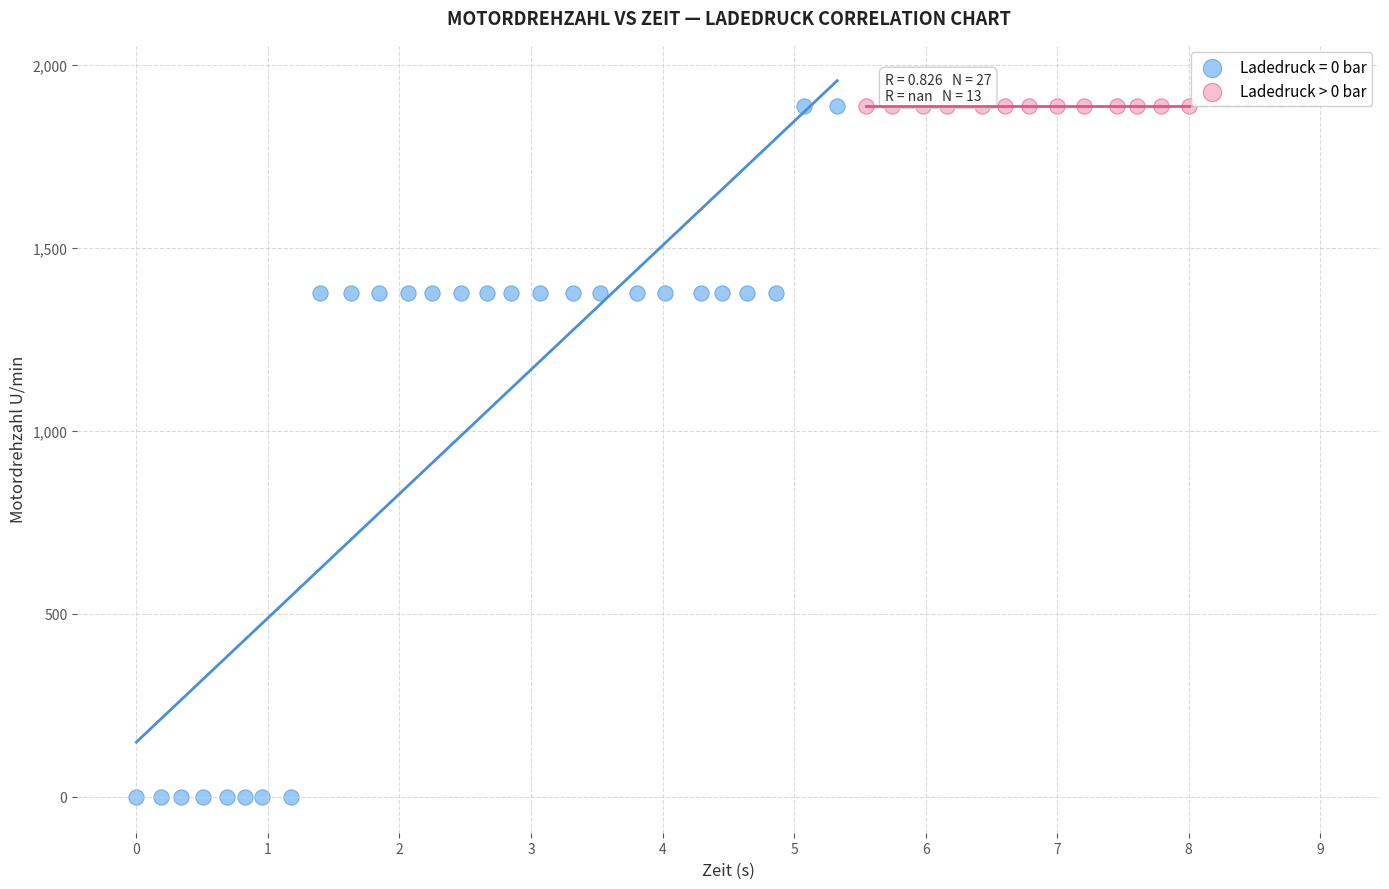

Which series reaches the minimum Y coordinate?

Ladedruck = 0 bar